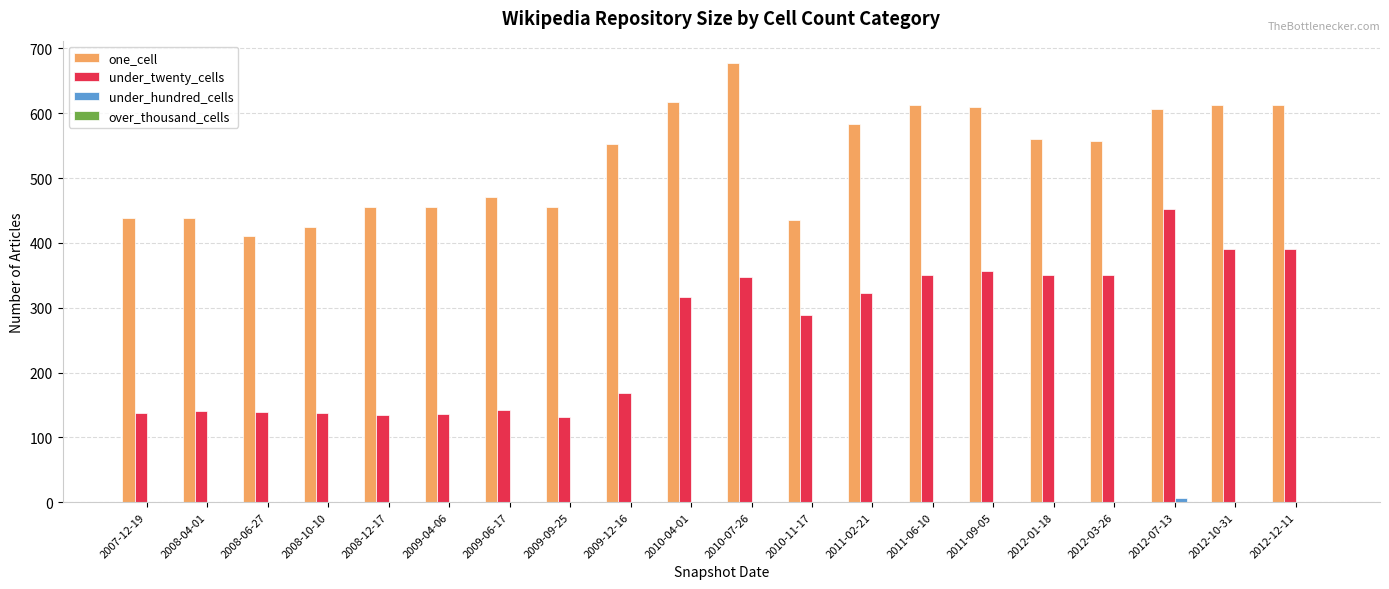

What value does the one_cell series have at 2008-06-27, to the nearest 10?

410